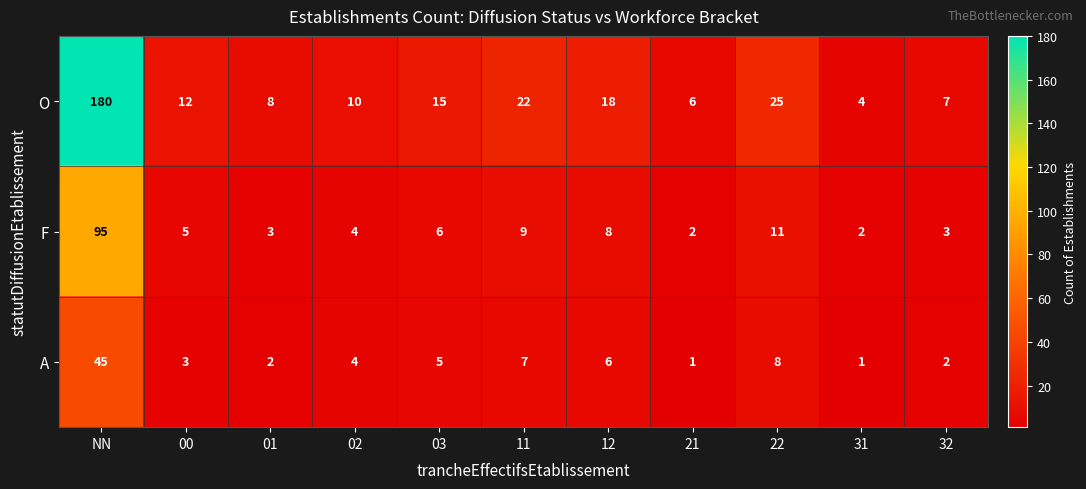

Between 00 and 03, which series saw the biggest shift?

O